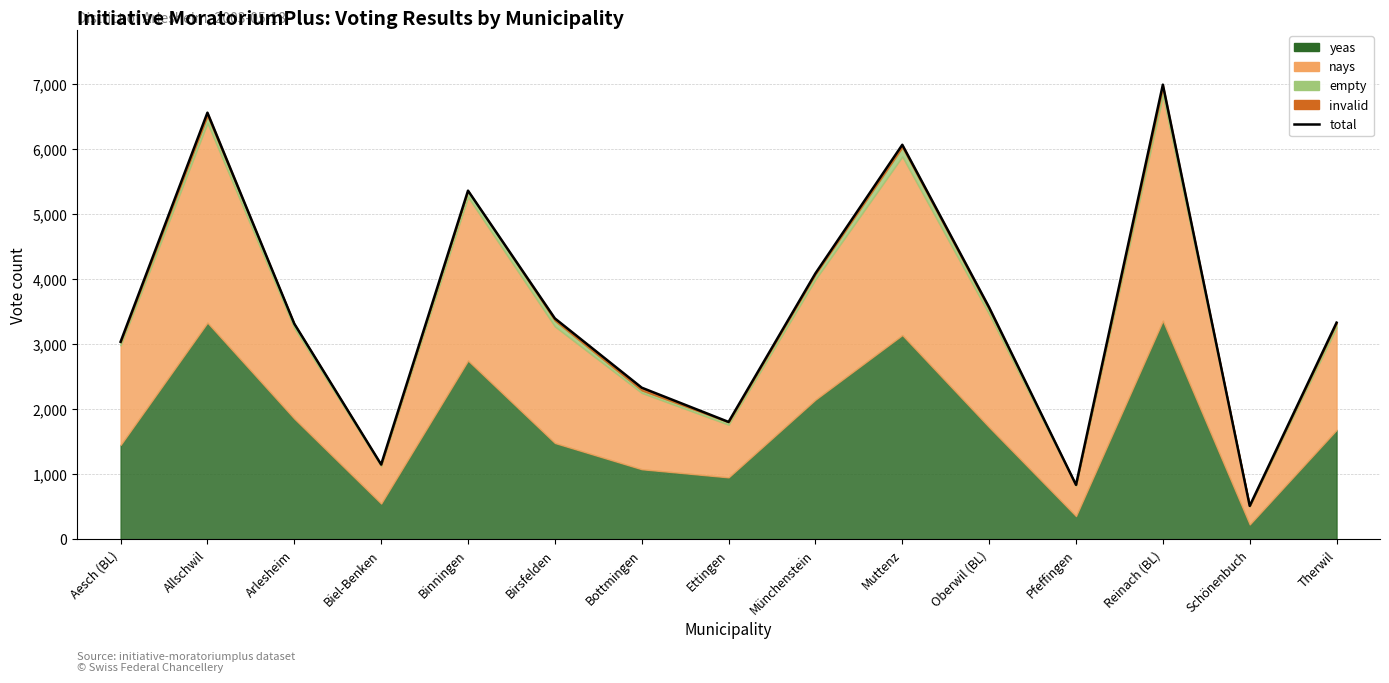

Where is the data nearest to the value 3756?

Oberwil (BL)